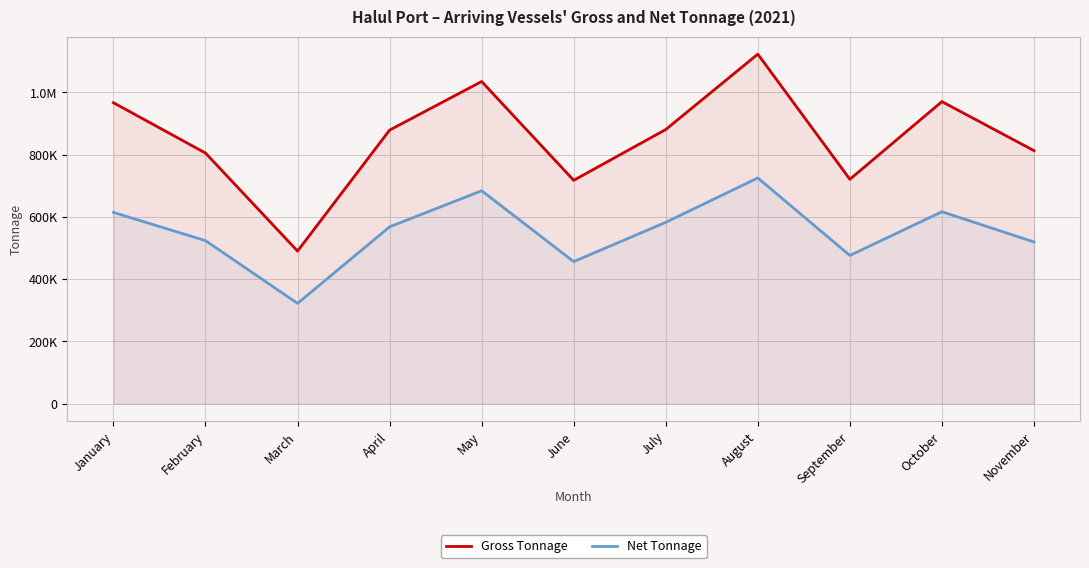

What are all the series names shown in the legend?

Gross Tonnage, Net Tonnage